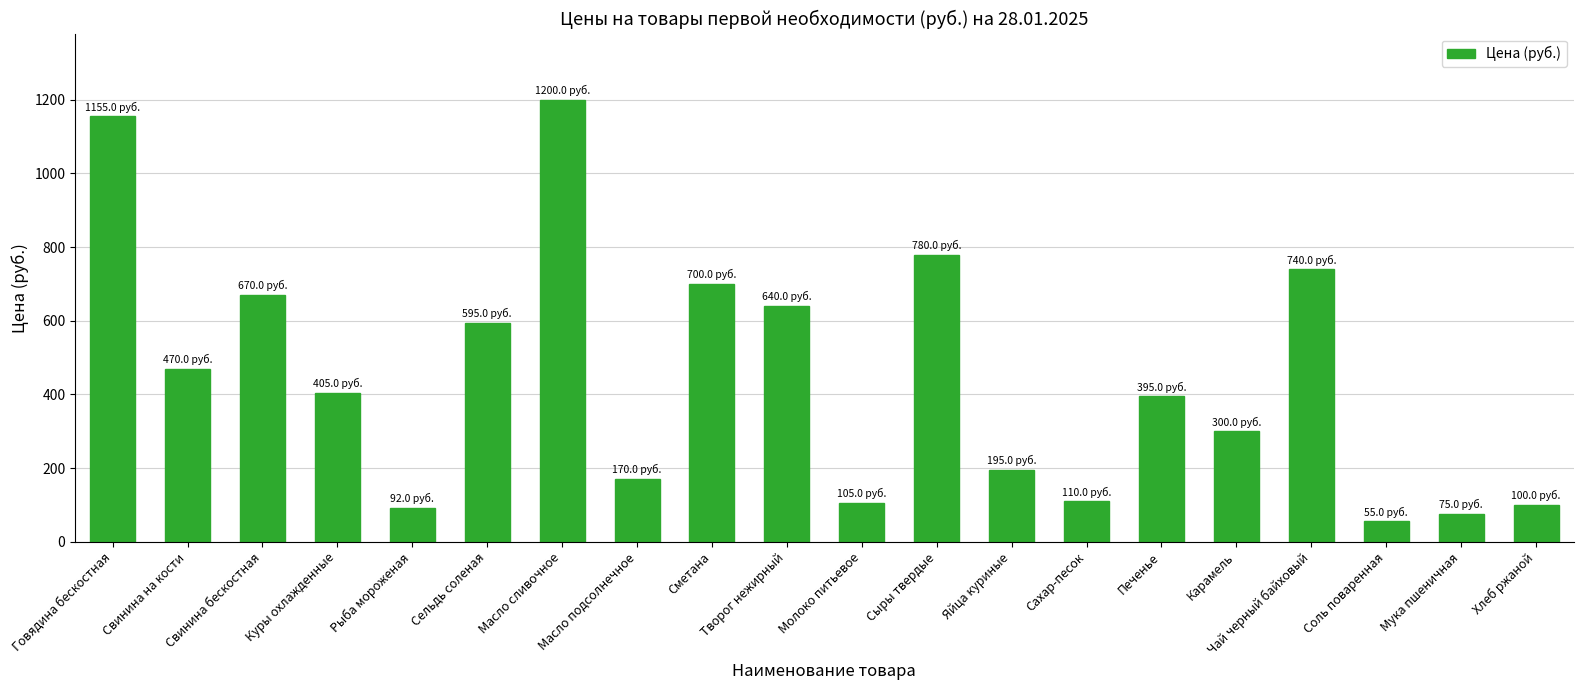

What is the difference between the values at Яйца куриные and Хлеб ржаной?

95